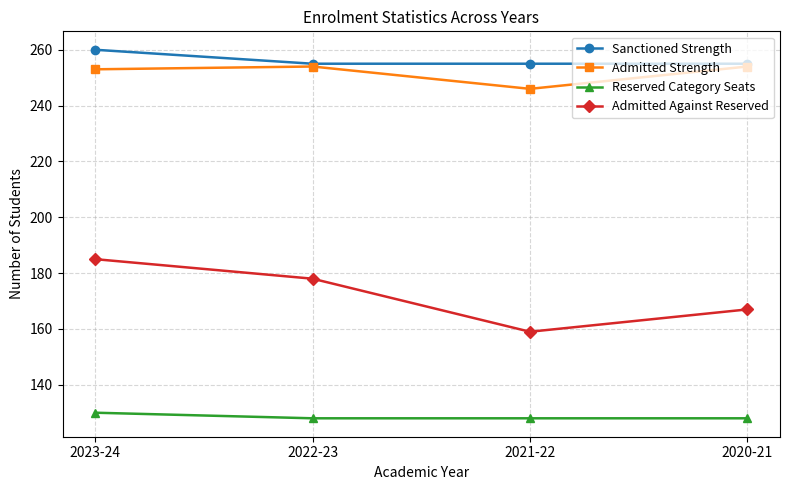

What is the lowest value of the Admitted Against Reserved series?

159